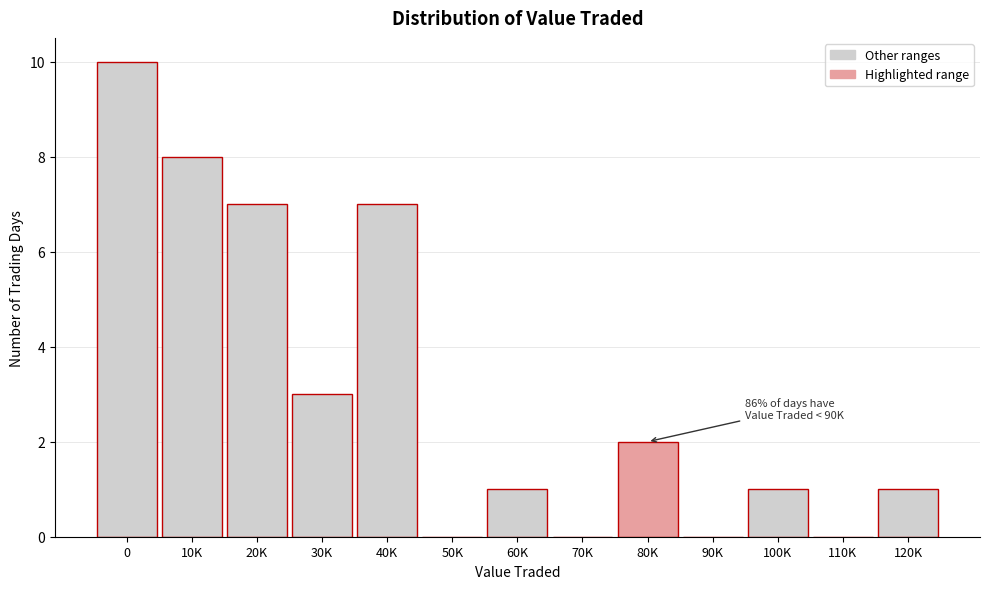

Reading left to right, extract all data points from this chart.

0=10	10K=8	20K=7	30K=3	40K=7	50K=0	60K=1	70K=0	80K=2	90K=0	100K=1	110K=0	120K=1